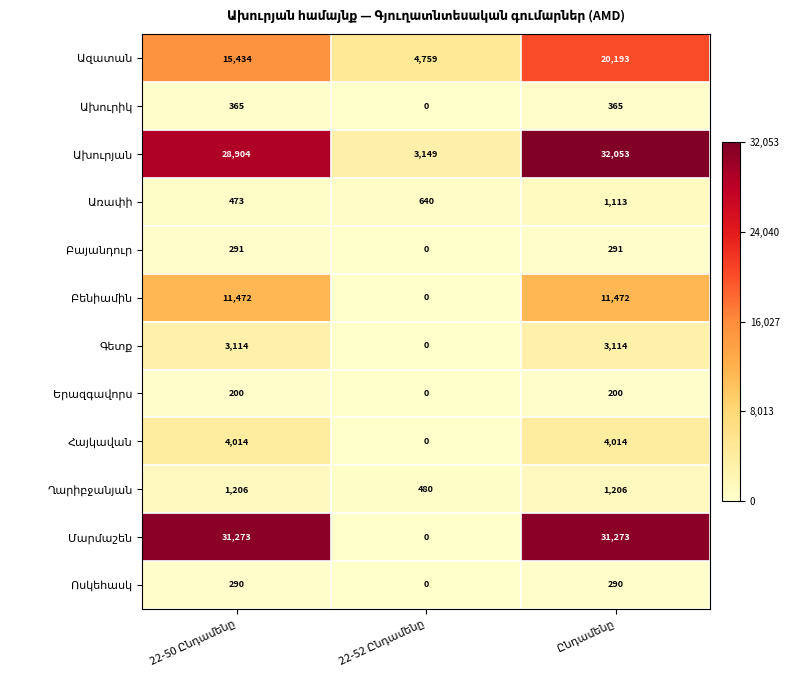

How many series are shown in this chart?

12